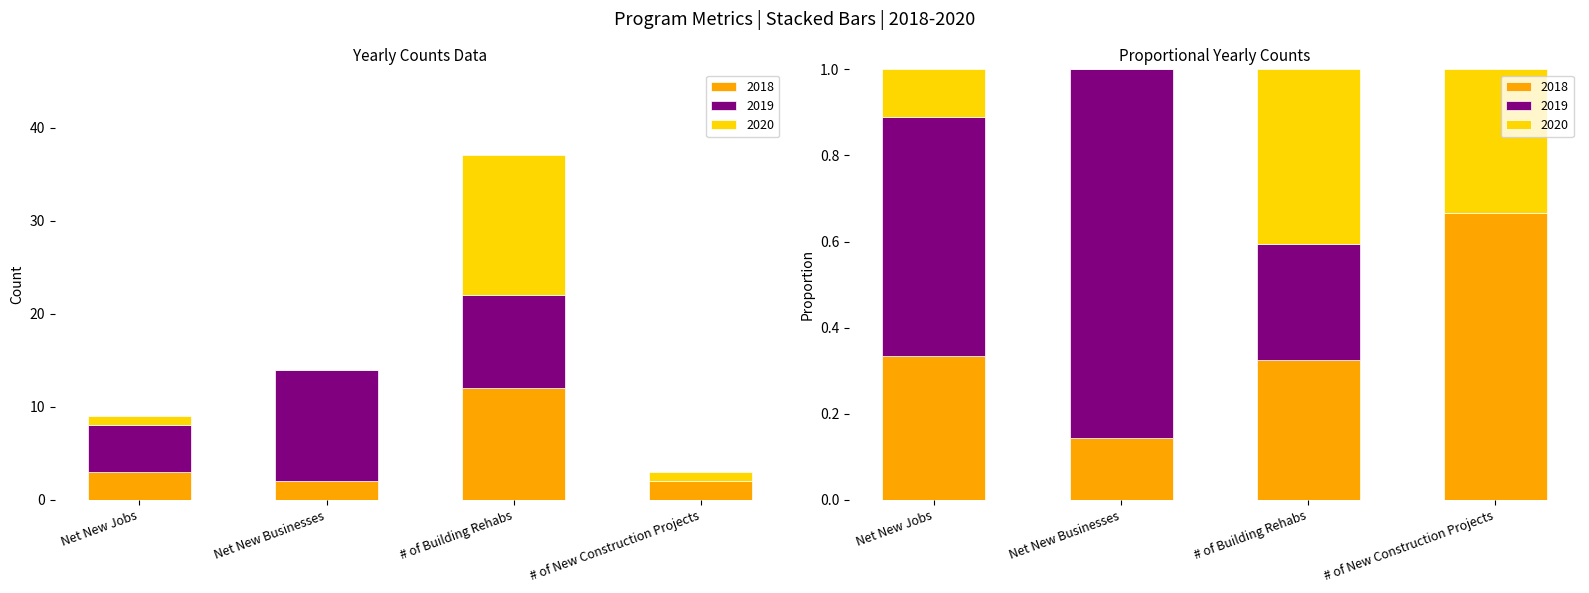

What is the average value of the 2020 series?

4